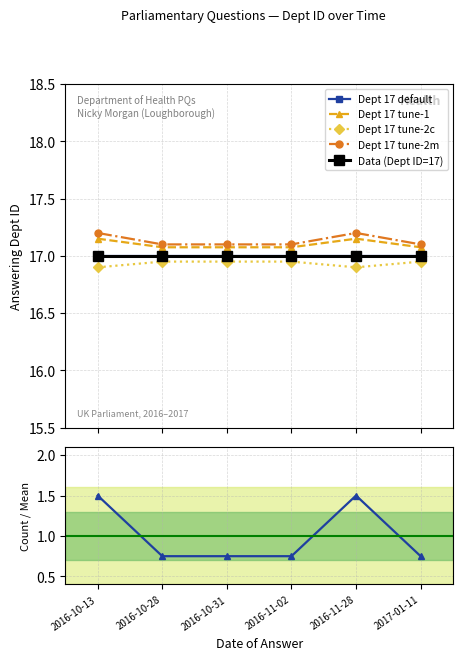

Rank the categories by Dept 17 default value from lowest to highest.

2016-10-13, 2016-10-28, 2016-10-31, 2016-11-02, 2016-11-28, 2017-01-11